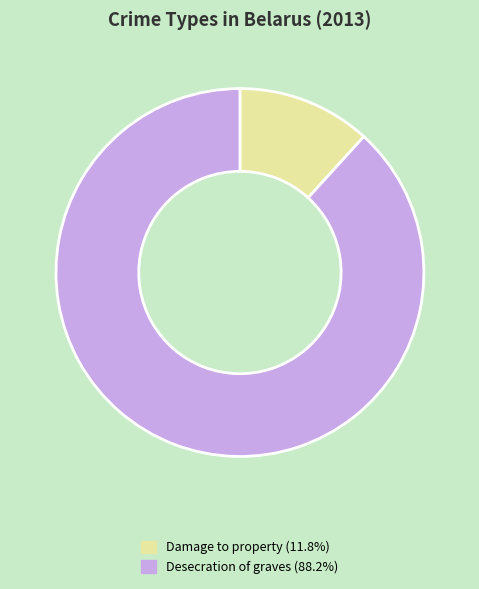

Do Damage to property (11.8%) and Desecration of graves (88.2%) together represent more than half of the pie?

Yes